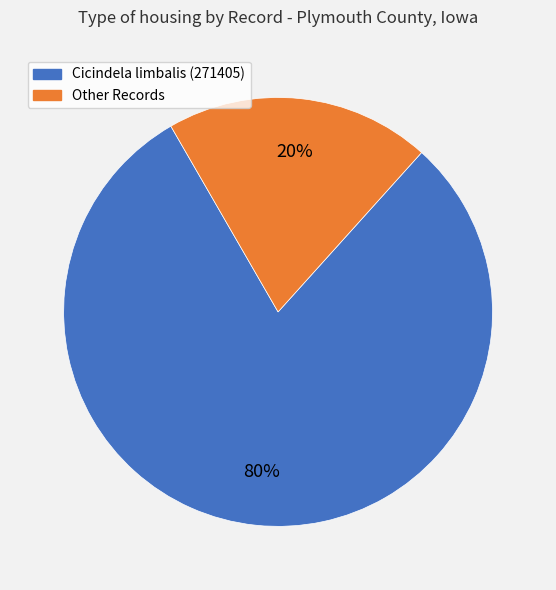

Is it true that Cicindela limbalis (271405) is 80% of the pie?

True